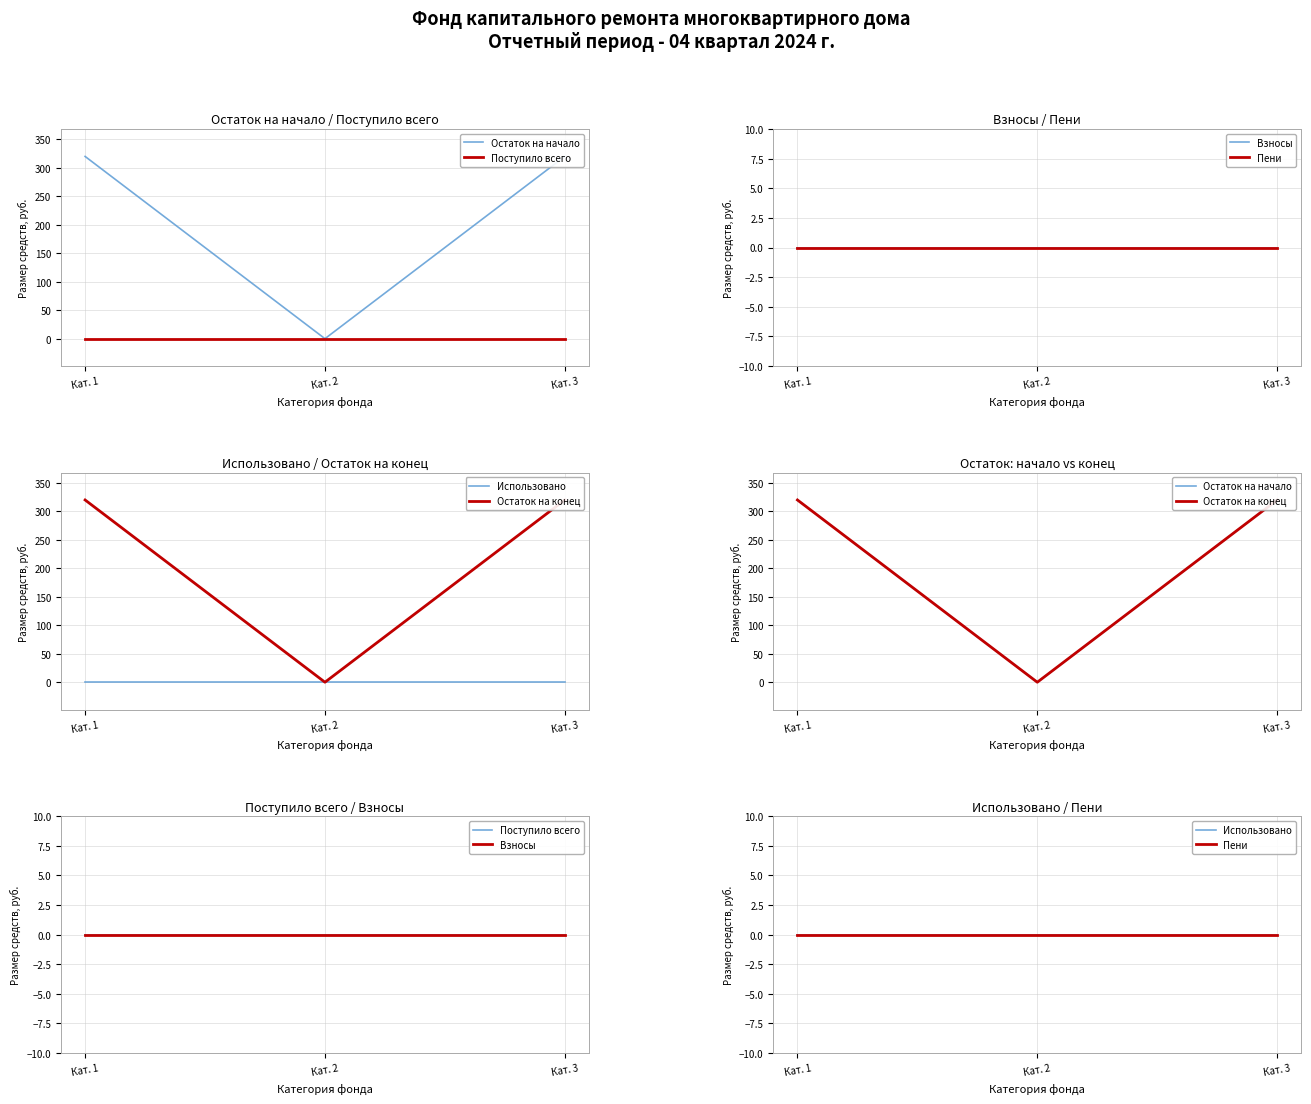

Reading left to right, transcribe all the data shown in this chart.

Остаток на начало: 320.2	0.0	320.2
Поступило всего: 0.0	0.0	0.0
Взносы: 0.0	0.0	0.0
Пени: 0.0	0.0	0.0
Использовано: 0.0	0.0	0.0
Остаток на конец: 320.2	0.0	320.2